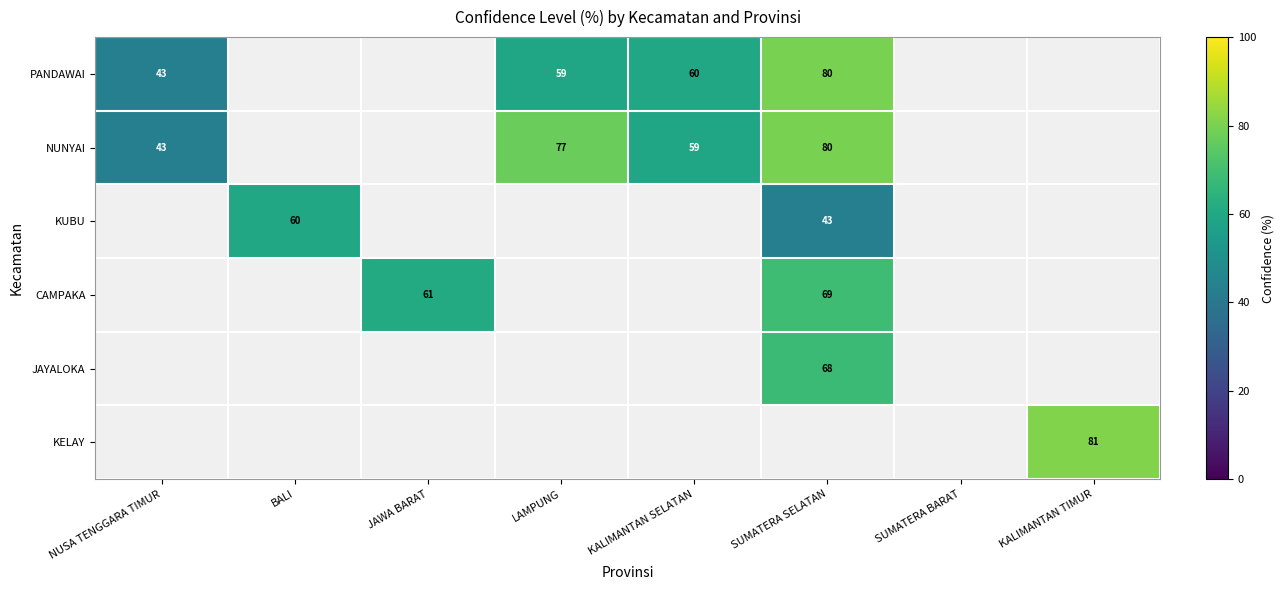

True or false: KUBU has a value of 82.2 at BALI.

False